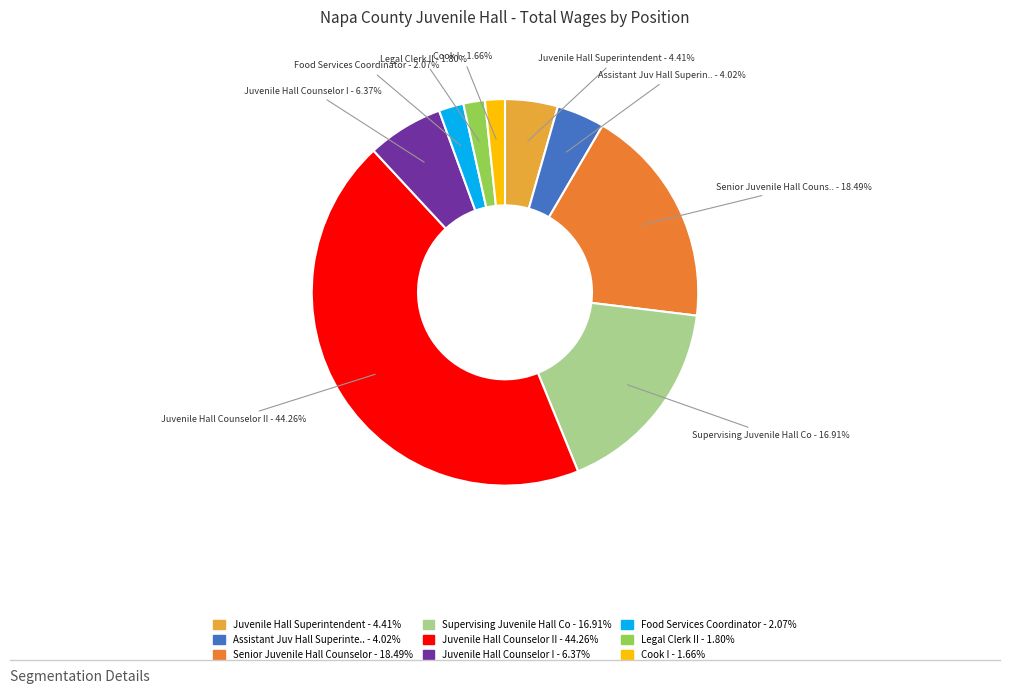

Is there a majority slice in this chart?

No